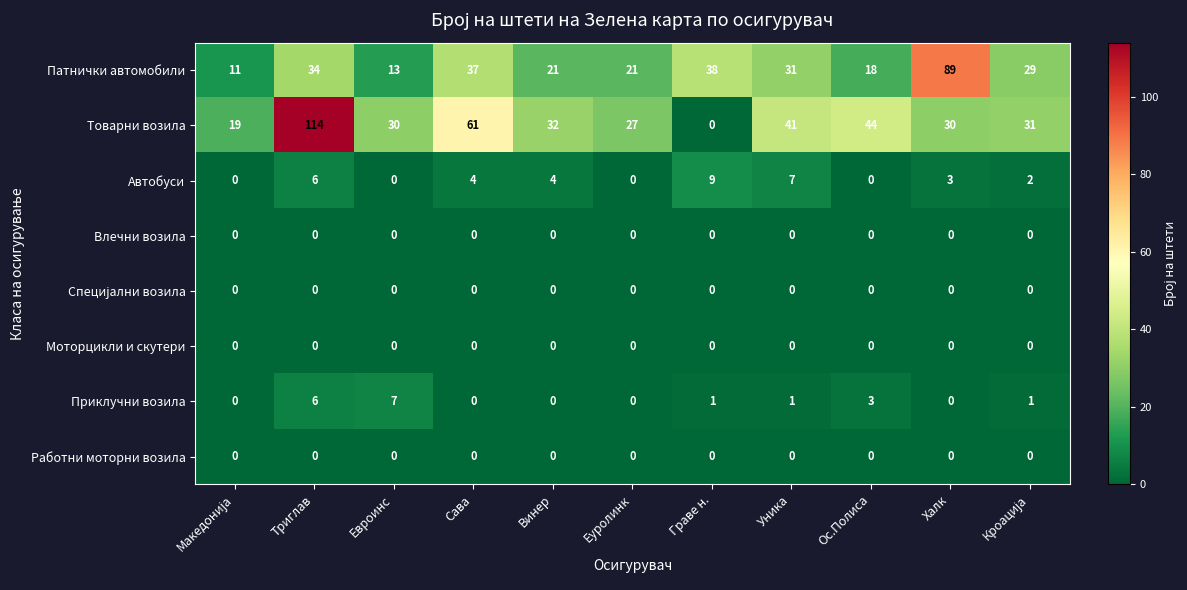

Count the Приклучни возила values in the range 0 to 3.

9